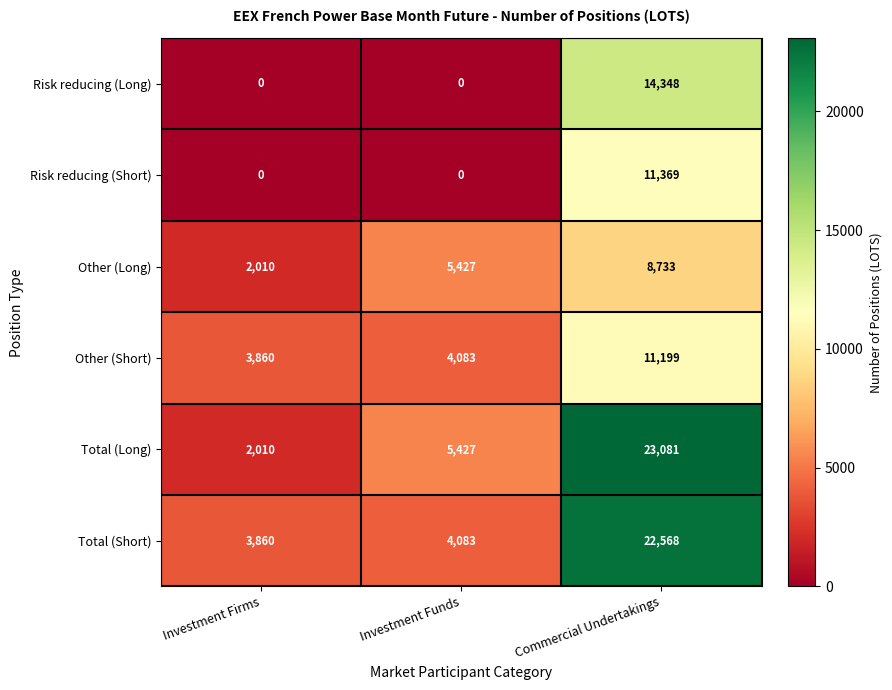

What is the minimum value for Total (Short)?

3860